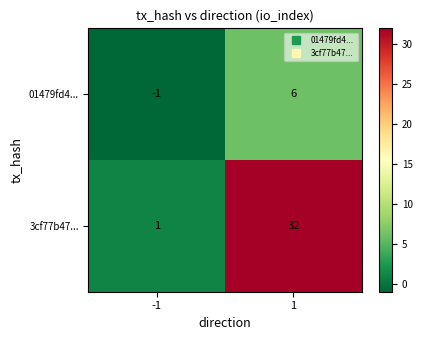

What is the difference between the maximum and minimum values in the 3cf77b47... series?

31